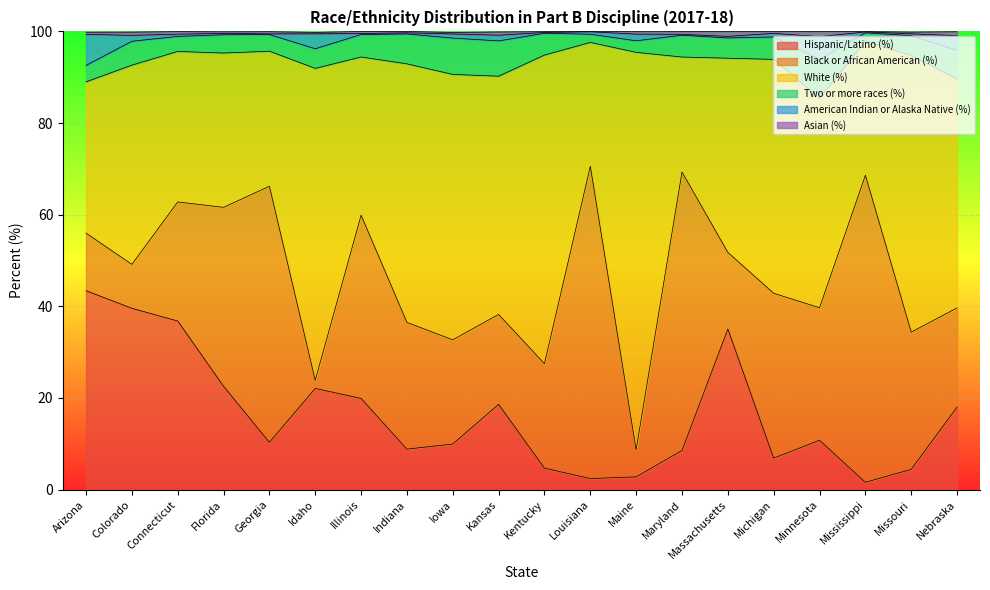

The Hispanic/Latino (%) series shows 6.9 at Michigan. True or false?

True